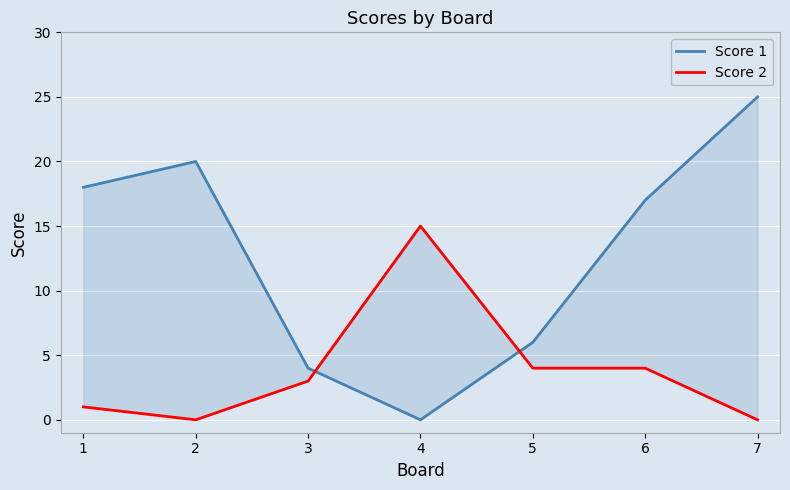

How many intersections are there between Score 2 and Score 1?

2